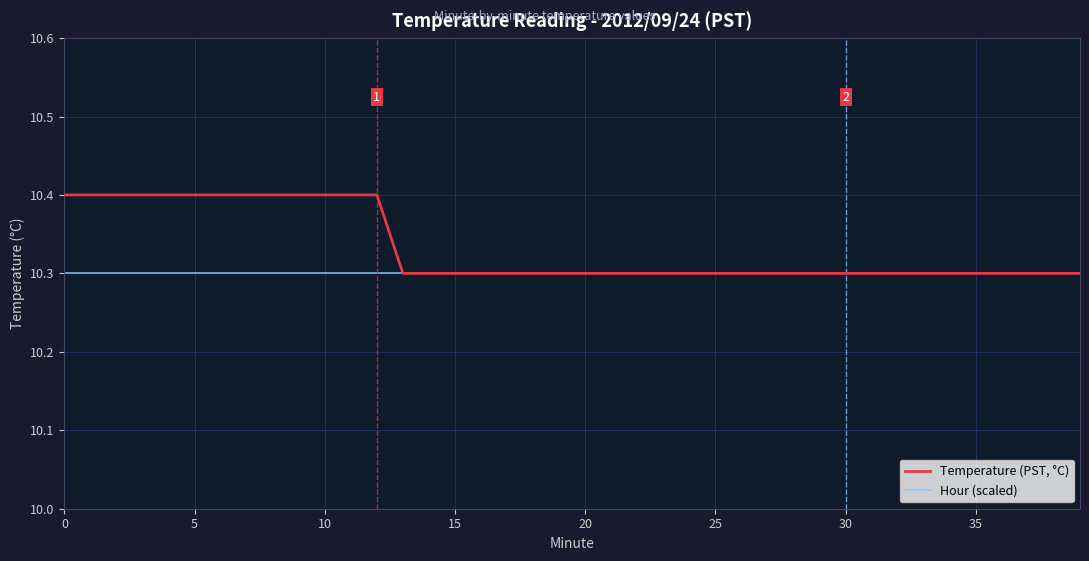

What is the greatest value displayed?

10.4